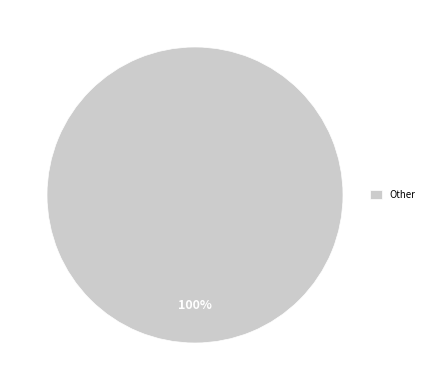

Does Other account for over 50% of the chart?

Yes